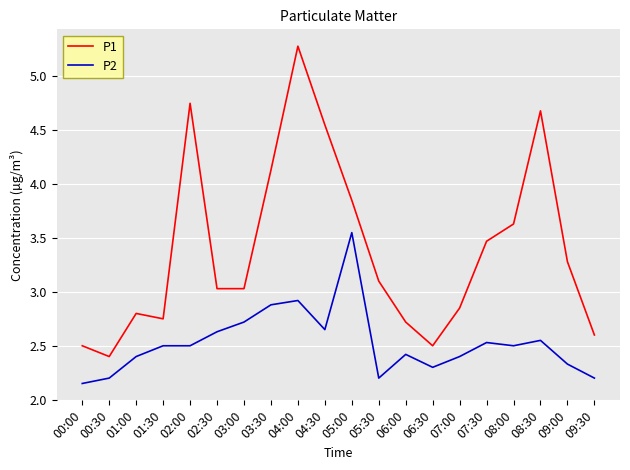

Is this an area chart (filled region under the line)?

No